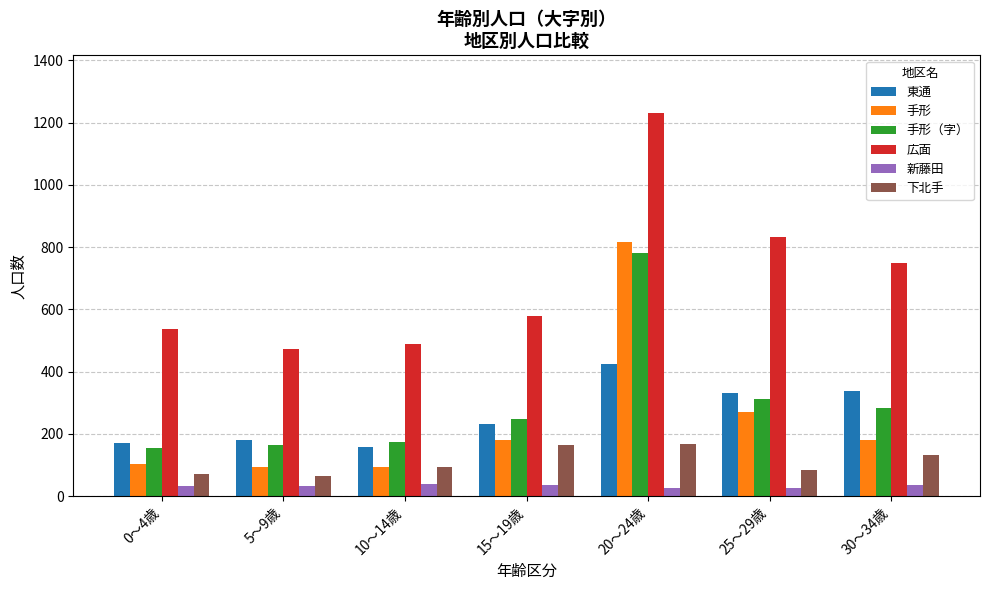

What is the smallest value displayed?

25